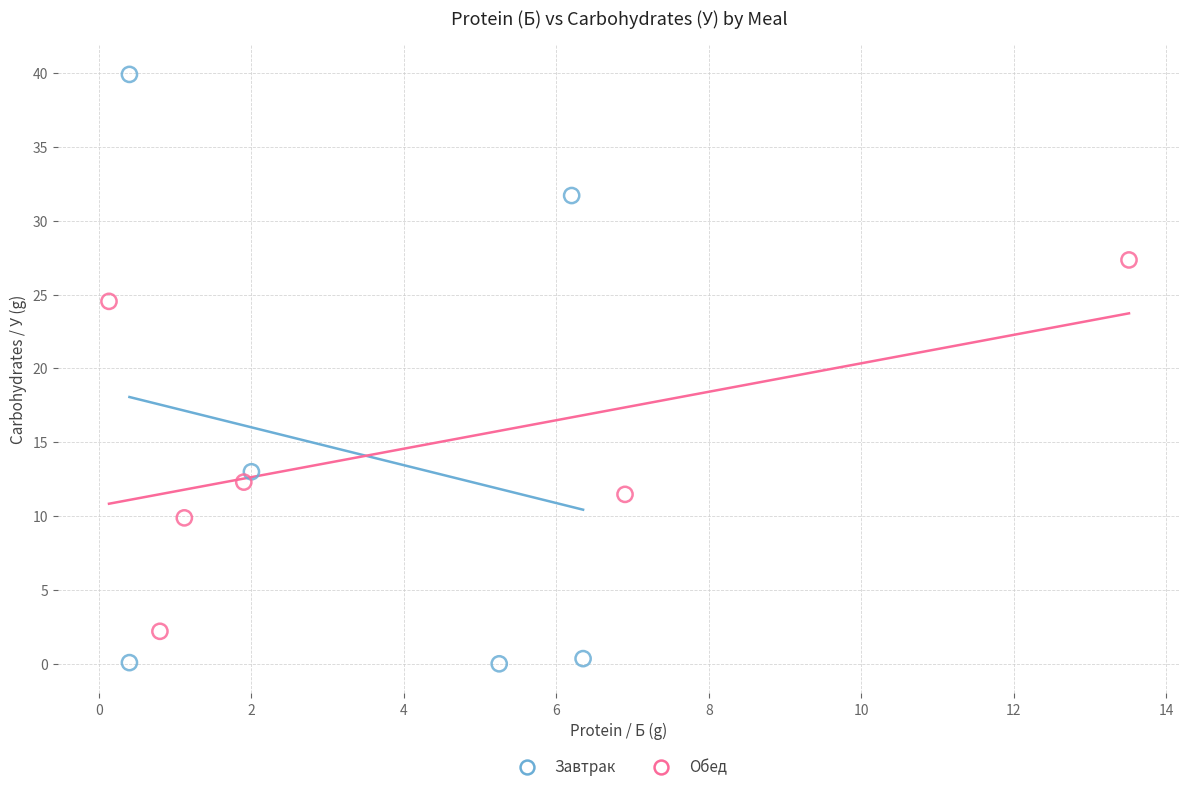

Which series reaches the maximum Y coordinate?

Завтрак